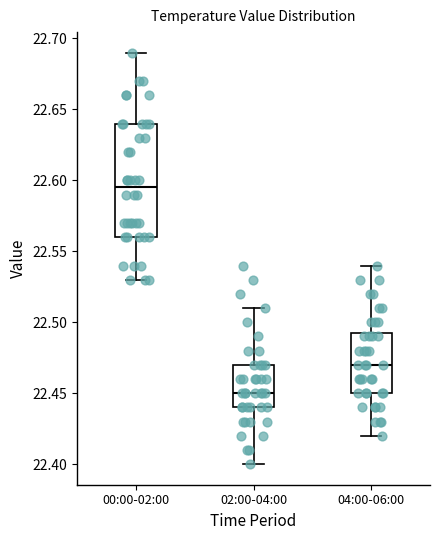

Reading left to right, transcribe this box plot: for each box, give where its median line is, the range the box spans, and where its two whiskers end, as read against the y-axis. The values are not printed on the chart, so give them approximately, as read against the axis.

00:00-02:00: median 22.595, box 22.560 to 22.640, whiskers 22.530 to 22.690
02:00-04:00: median 22.450, box 22.440 to 22.470, whiskers 22.400 to 22.510
04:00-06:00: median 22.470, box 22.450 to 22.495, whiskers 22.420 to 22.540